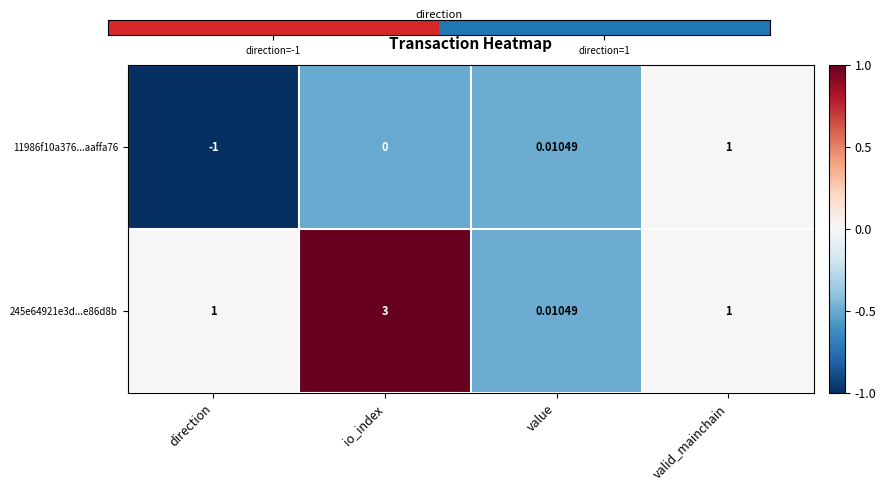

At which category does the chart reach its peak across all series?

io_index